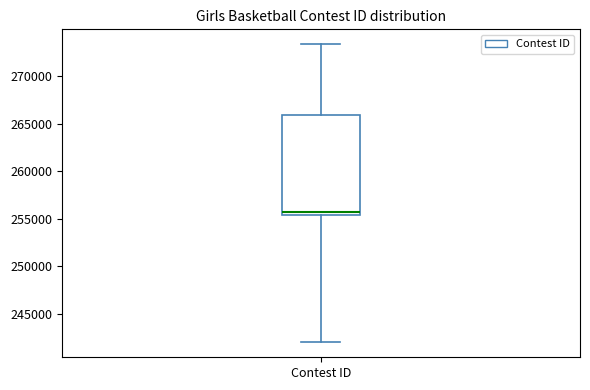

Read this box plot against the y-axis: the position of the median line, the range covered by the box, and the ends of both whiskers. The values are not printed on the chart, so give them approximately, as read against the axis.

median 255500 (just above the box's lower edge), box 255500 to 266000, whiskers 242000 to 273500